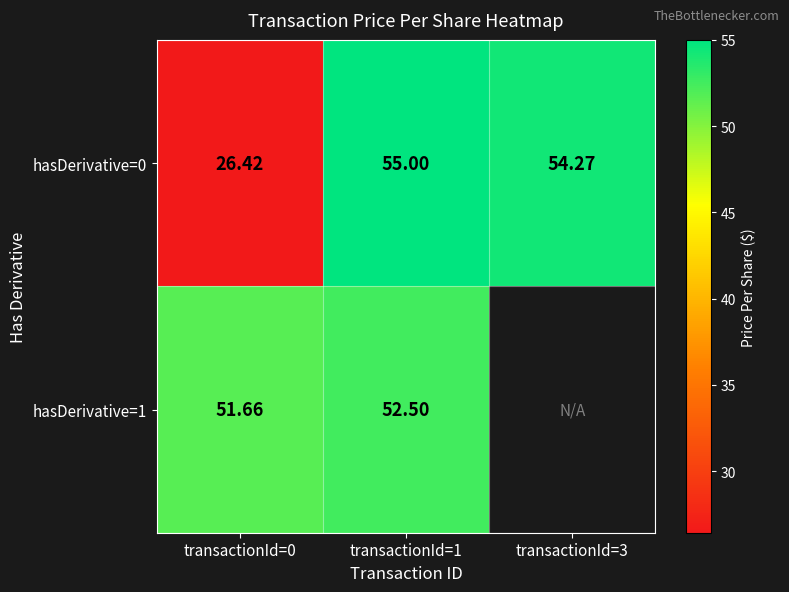

What is the minimum value shown in the chart?

26.4